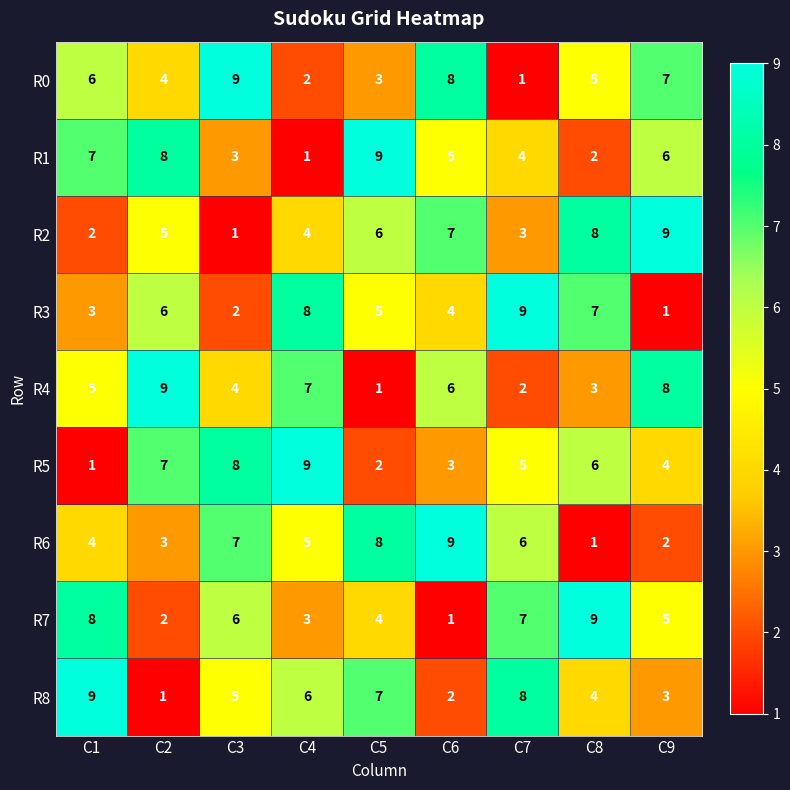

The value of R4 at C7 is 2. True or false?

True